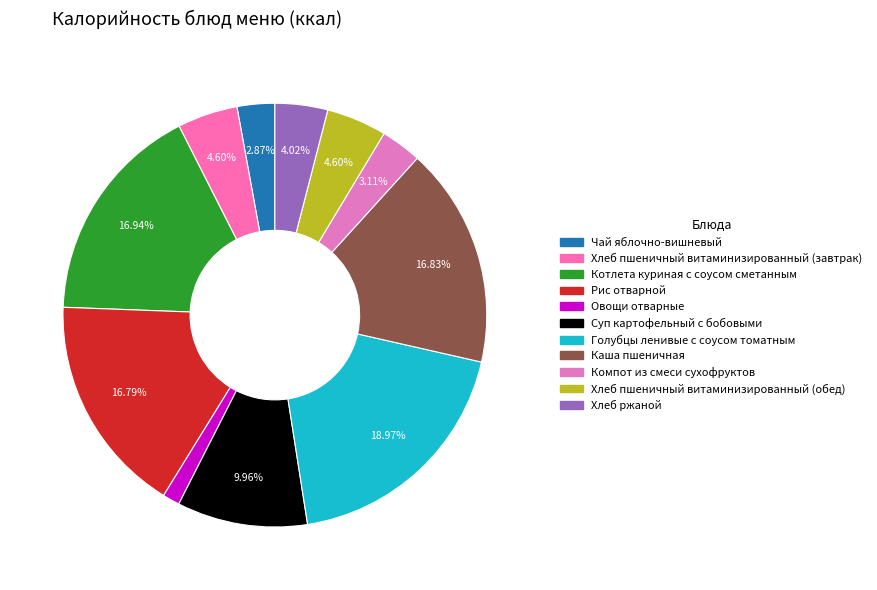

How many segments does this pie chart have?

11